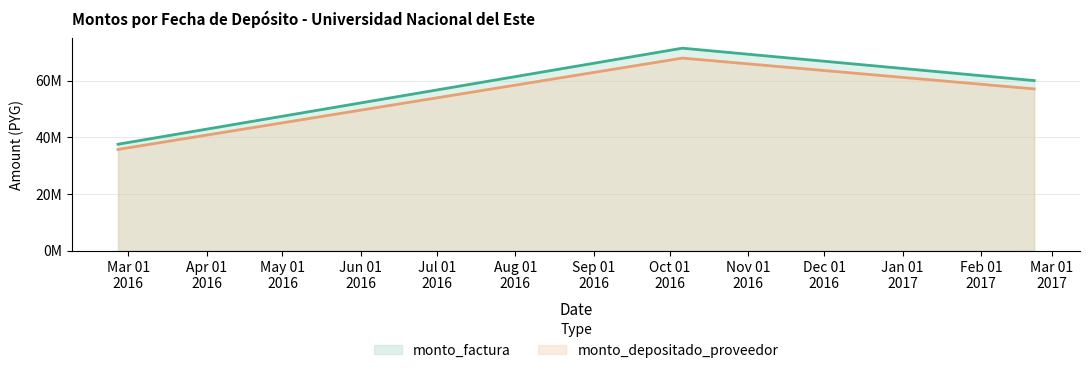

Does the chart display data point markers on the line(s)?

No